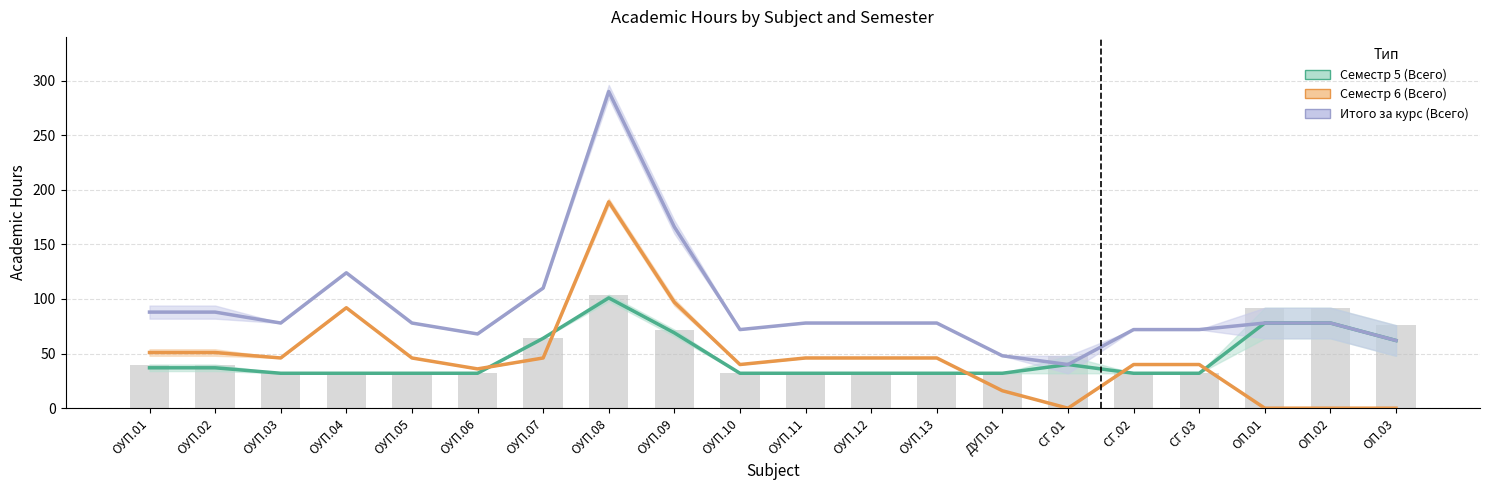

Rank the series at ОП.02 from lowest to highest value.

Семестр 6 (Всего), Семестр 5 (Всего), Итого за курс (Всего)